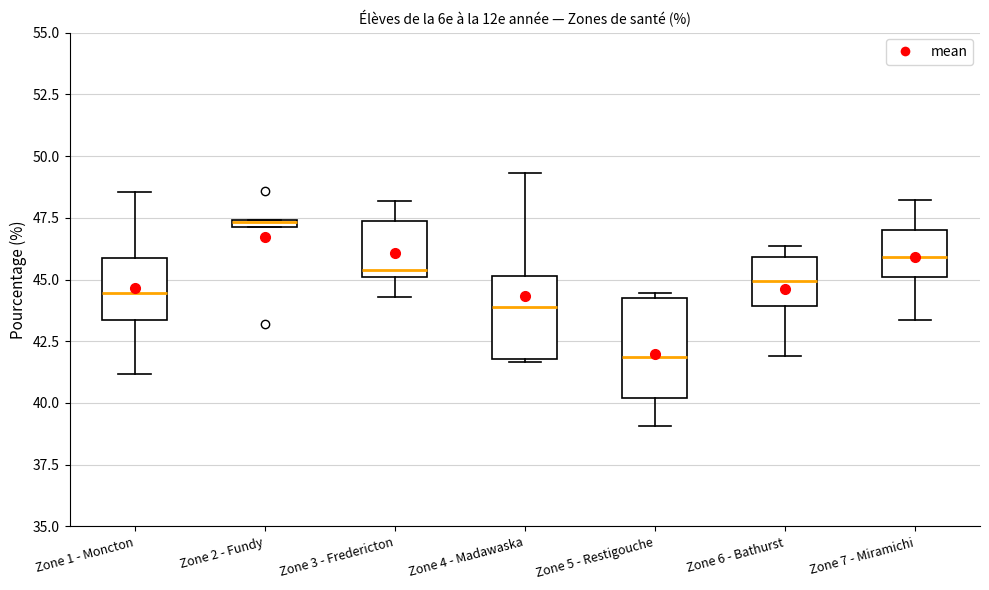

Comparing the boxes themselves (not the whiskers), which one is the tallest?

Zone 5 - Restigouche